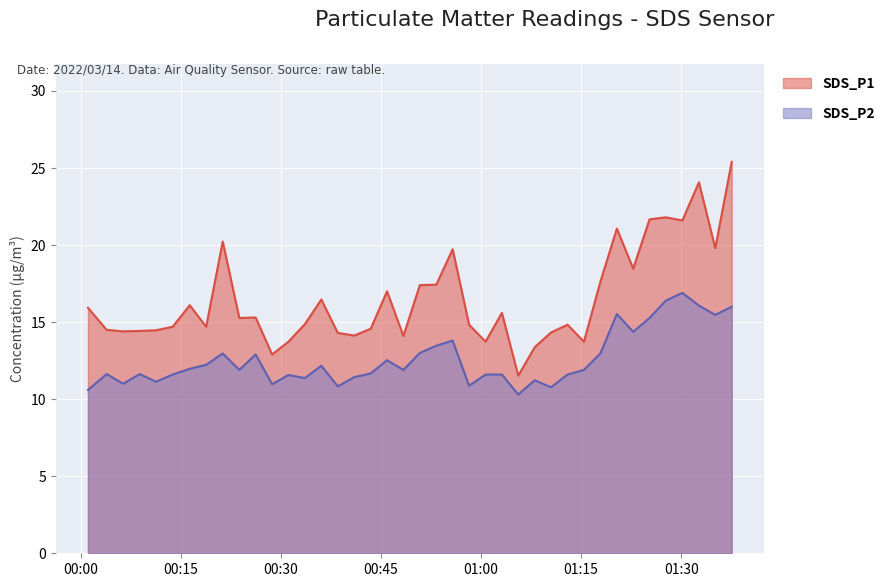

What are all the series names shown in the legend?

SDS_P1, SDS_P2